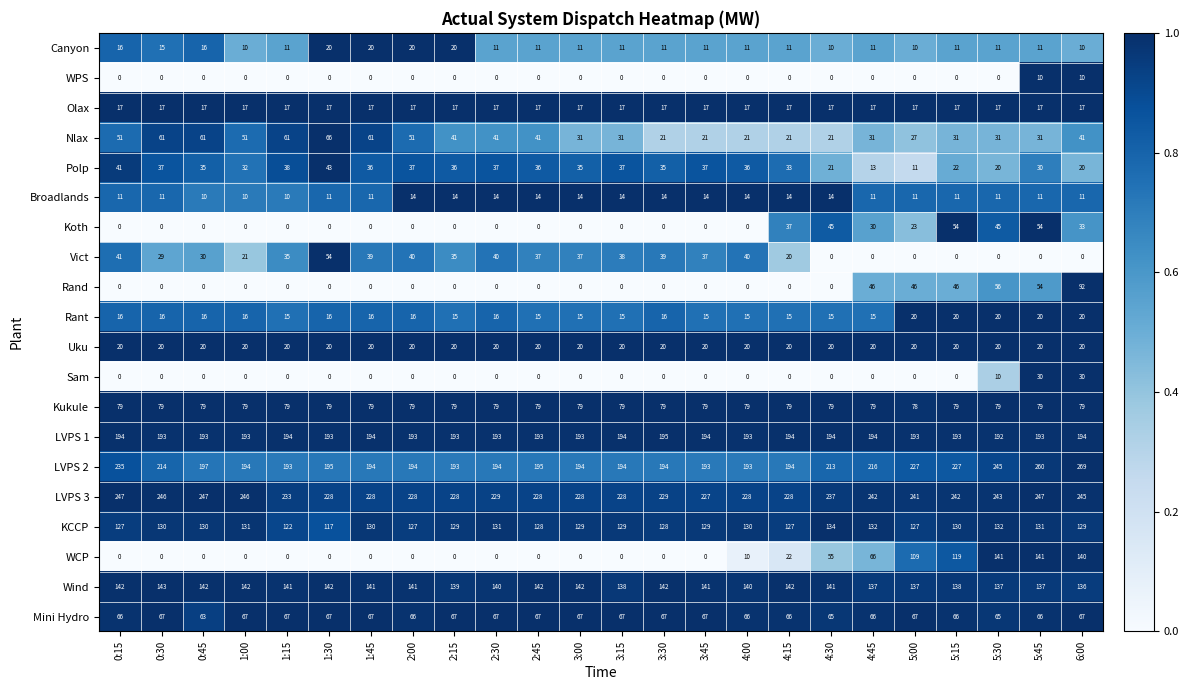

The WCP series shows -58 at 0:45. True or false?

False